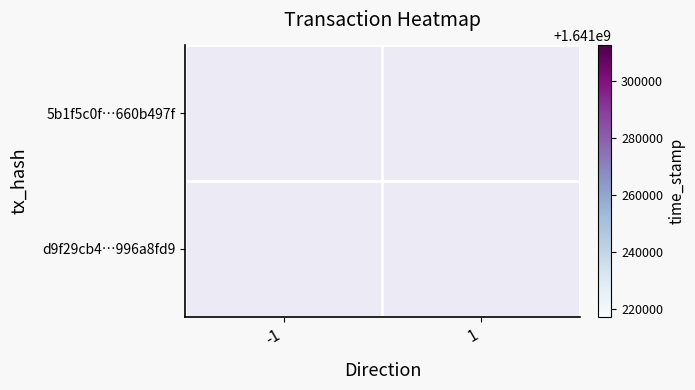

The d9f29cb4…996a8fd9 series shows -1 at 1. True or false?

False